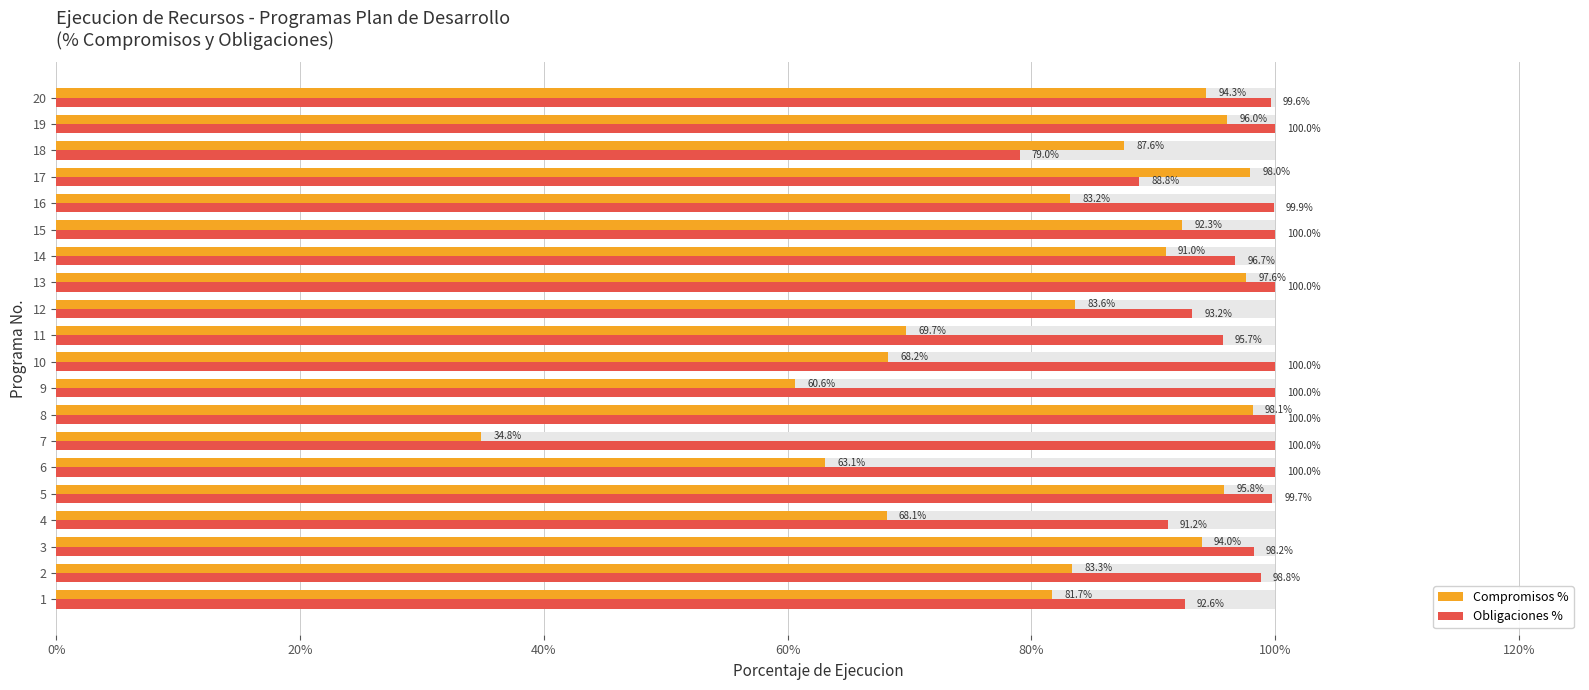

At how many categories does at least one series exceed 0?

20